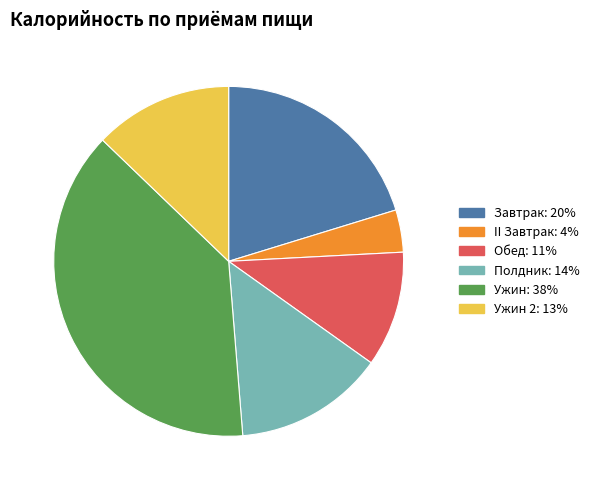

Is there a majority slice in this chart?

No